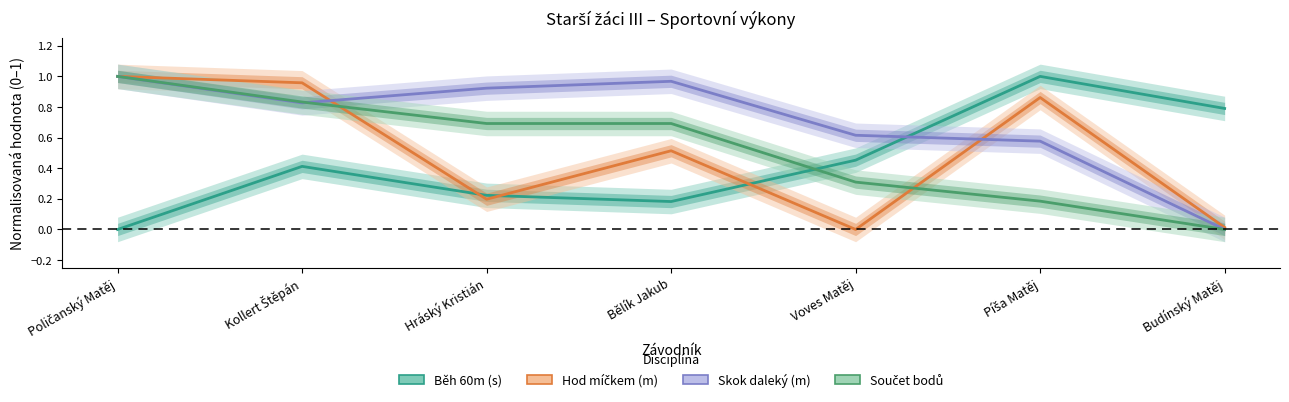

Which series ends up on top after the final intersection of Skok daleký (m) and Běh 60m (s)?

Běh 60m (s)